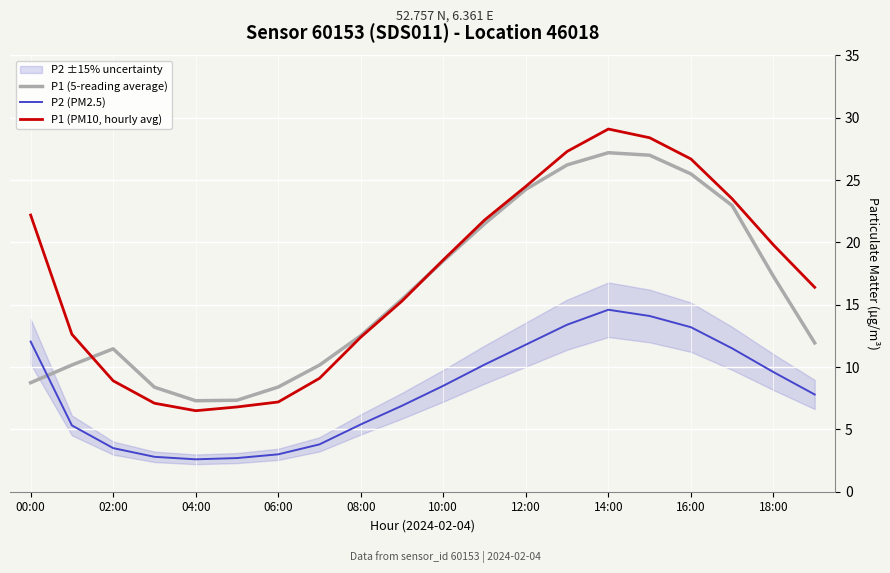

Reading right to left, what are all the values shown in this chart?

P1 (5-reading average): 11.9	17.3	23.0	25.5	27.0	27.2	26.2	24.3	21.5	18.5	15.4	12.5	10.2	8.4	7.3	7.3	8.4	11.5	10.2	8.7
P2 (PM2.5): 7.8	9.6	11.5	13.2	14.1	14.6	13.4	11.8	10.2	8.5	6.9	5.4	3.8	3.0	2.7	2.6	2.8	3.5	5.3	12.1
P1 (PM10, hourly avg): 16.4	19.8	23.5	26.7	28.4	29.1	27.3	24.5	21.8	18.6	15.3	12.4	9.1	7.2	6.8	6.5	7.1	8.9	12.6	22.2